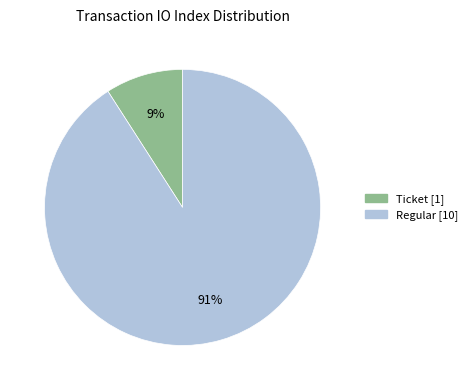

To the nearest percent, what is the difference between the largest and smallest slice percentages?

82%